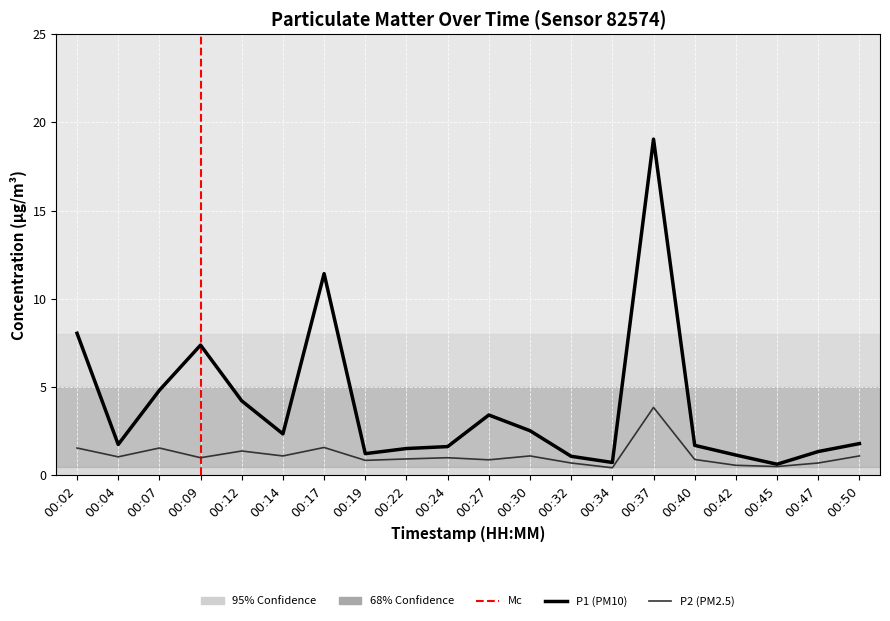

What is the value of the P1 point at the 15th from the left?

19.1